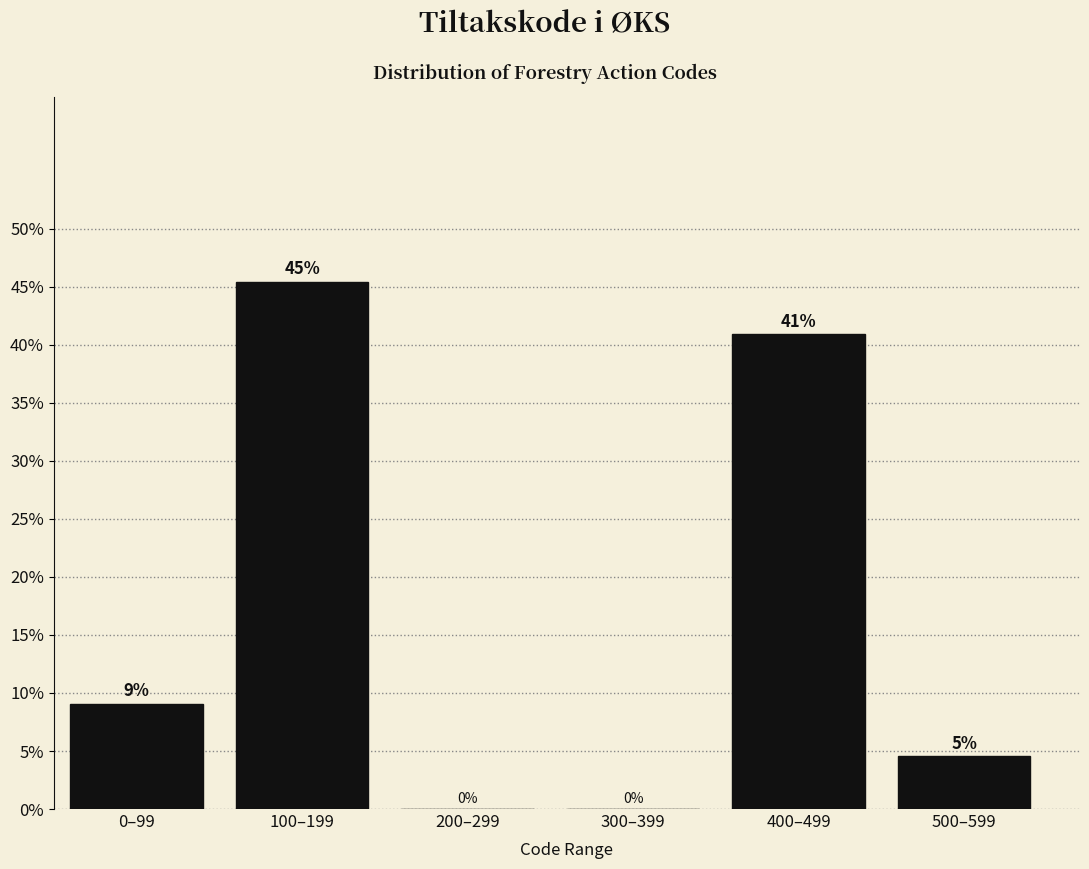

What is the greatest value displayed?

45.5